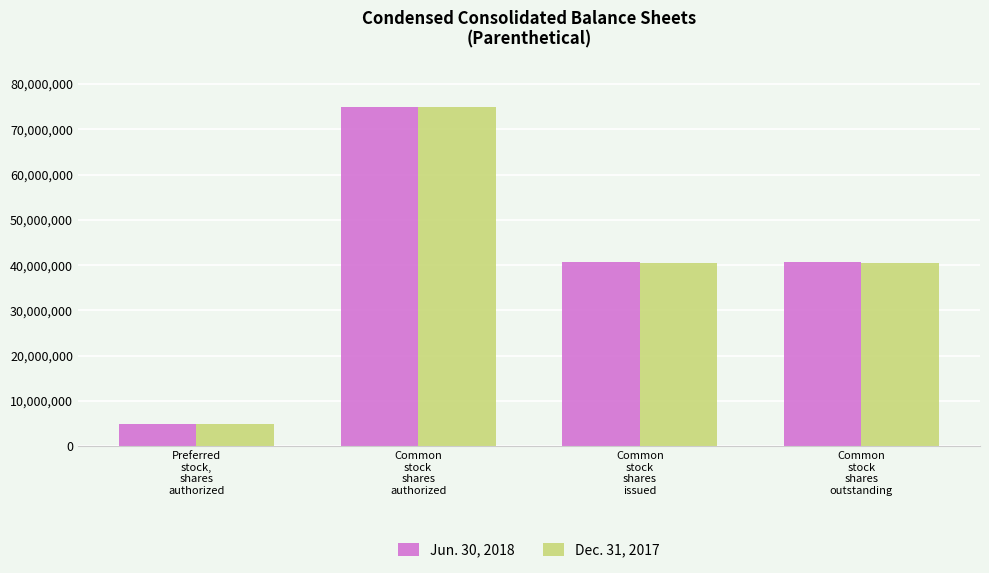

List the series in order of their overall mean, lowest first.

Dec. 31, 2017, Jun. 30, 2018